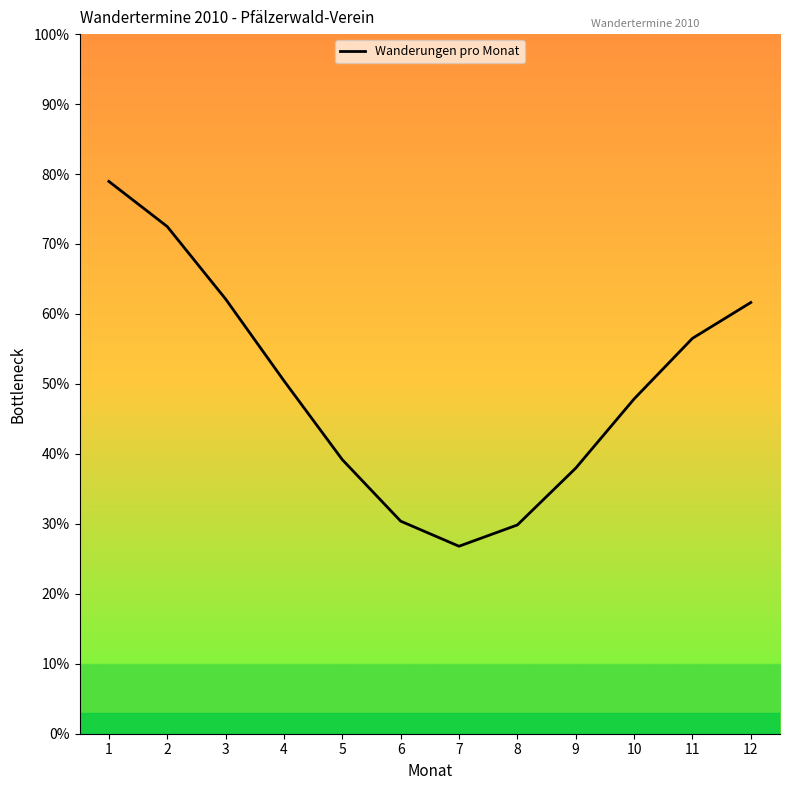

What is the maximum value shown in the chart?

78.9